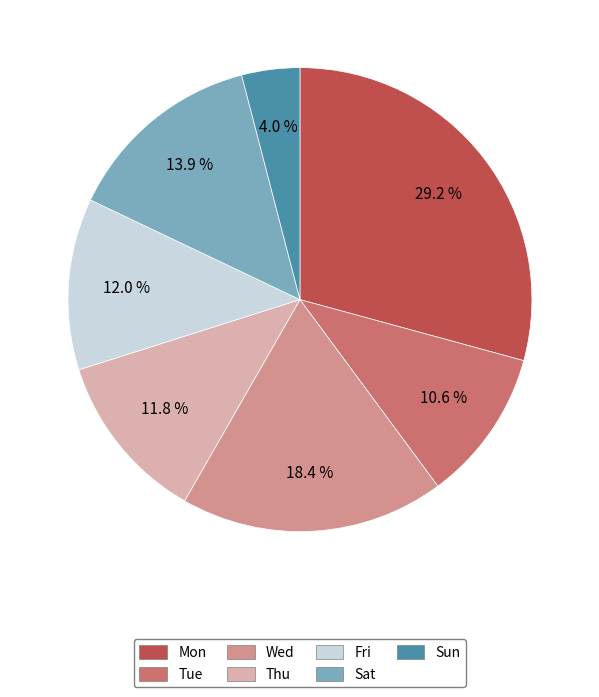

How many slices are in this pie chart?

7